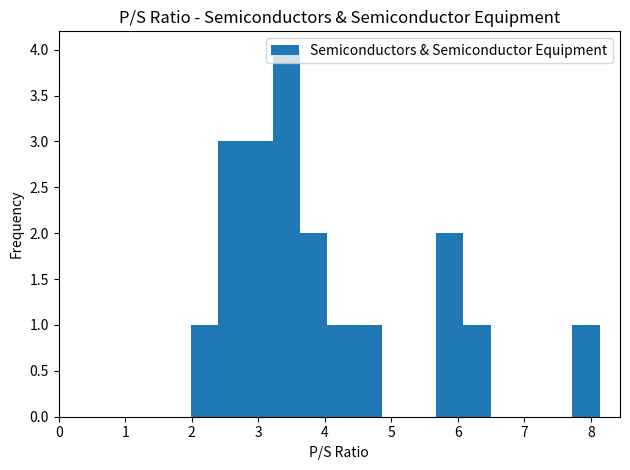

Which range on the x-axis has the tallest bar?

3.2 to 3.6